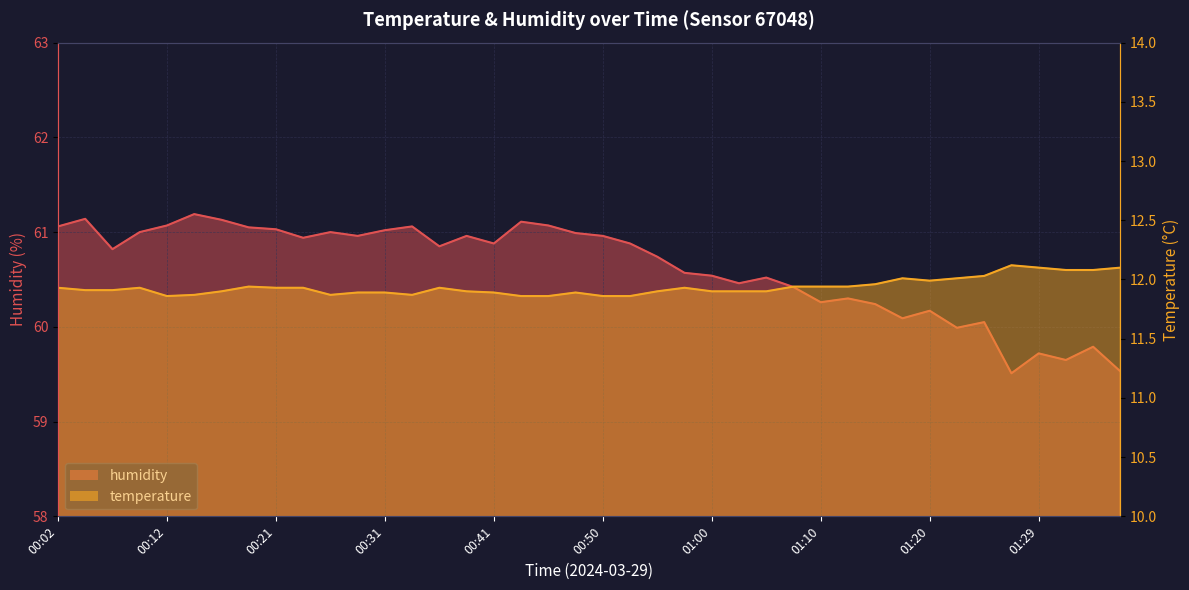

The temperature series shows 11.9 at 00:38. True or false?

True